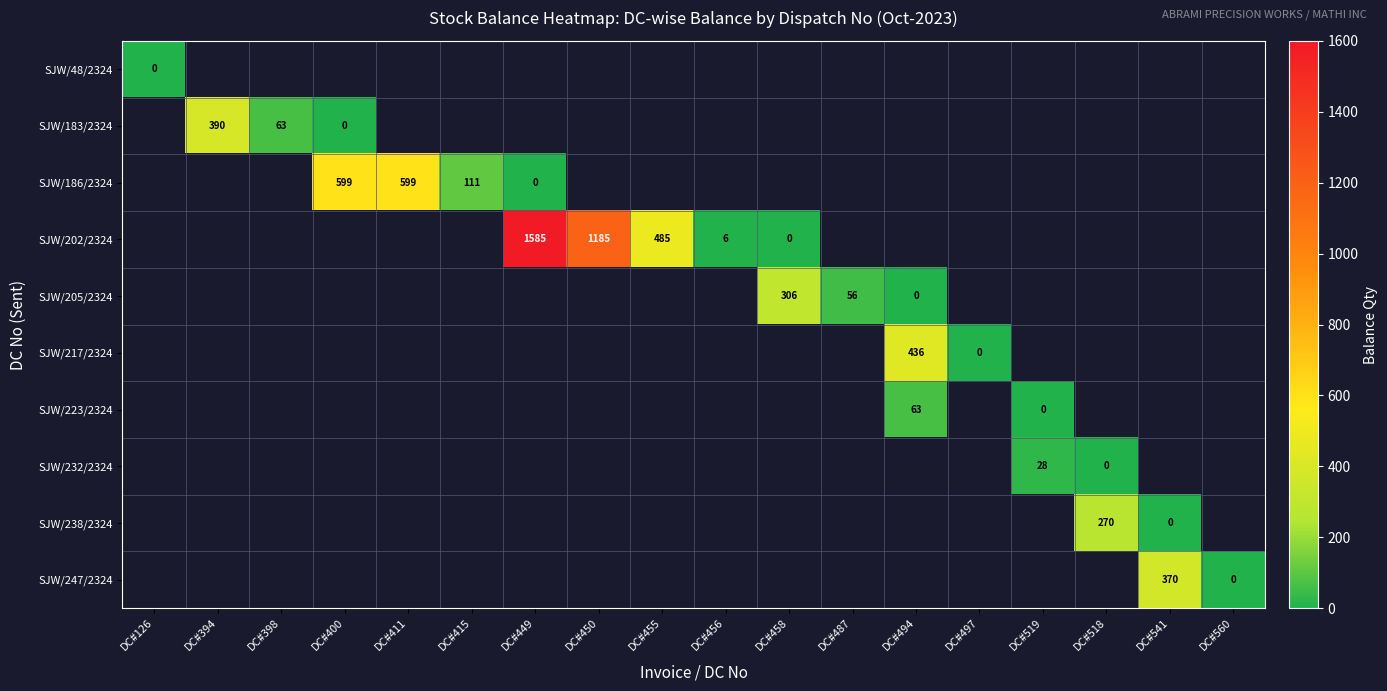

Which has a higher value, DC#400 or DC#411?

DC#400